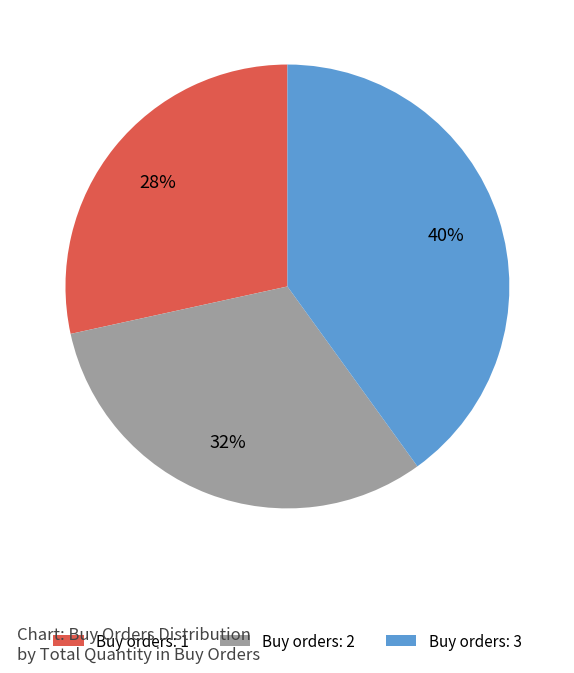

To the nearest percent, what percentage of the pie is Buy orders: 3?

40%